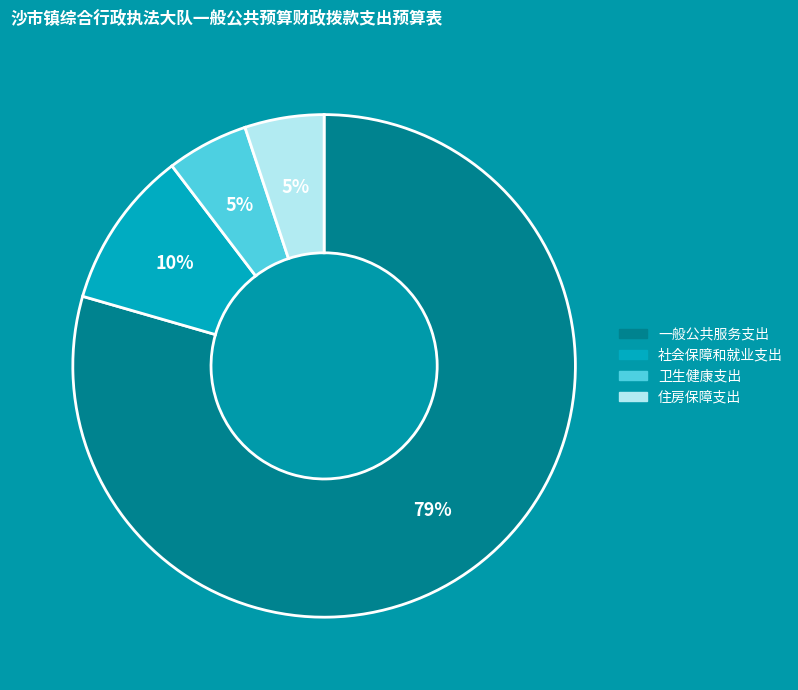

Combined, do 卫生健康支出 and 社会保障和就业支出 account for over 50%?

No